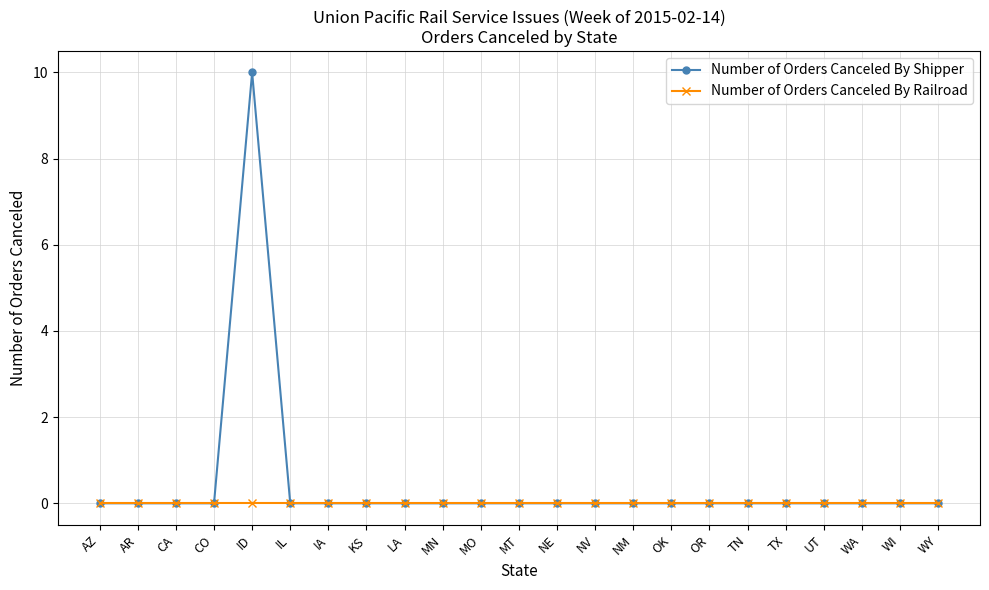

Which category has the highest value across all series?

ID